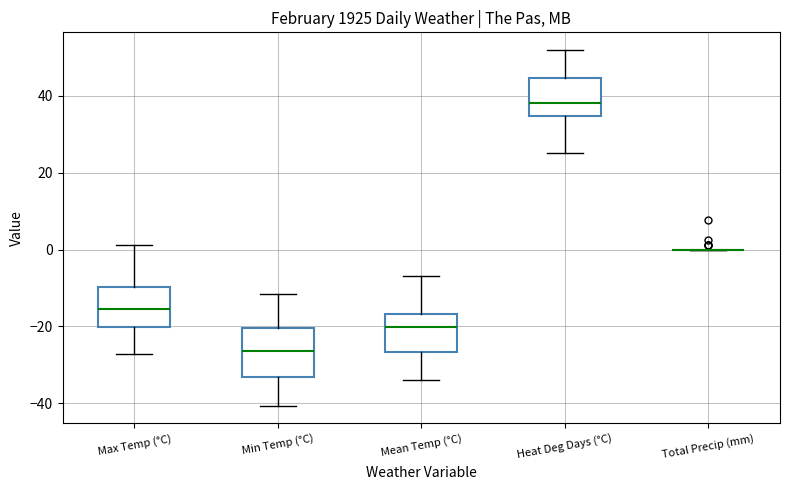

Reading left to right, transcribe this box plot: for each box, give where its median line is, the range the box spans, and where its two whiskers end, as read against the y-axis. The values are not printed on the chart, so give them approximately, as read against the axis.

Max Temp (°C): median -16, box -20 to -10, whiskers -28 to 2
Min Temp (°C): median -26, box -34 to -20, whiskers -40 to -12
Mean Temp (°C): median -20, box -26 to -16, whiskers -34 to -6
Heat Deg Days (°C): median 38, box 34 to 44, whiskers 26 to 52
Total Precip (mm): box collapsed to a line at 0, whiskers 0 to 0